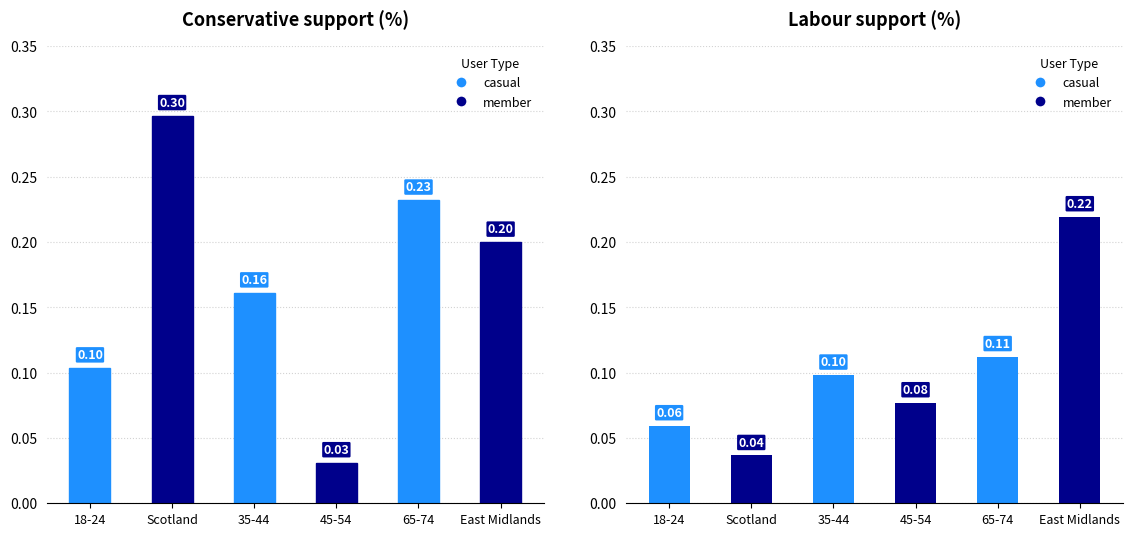

What position from the right is 18-24?

6